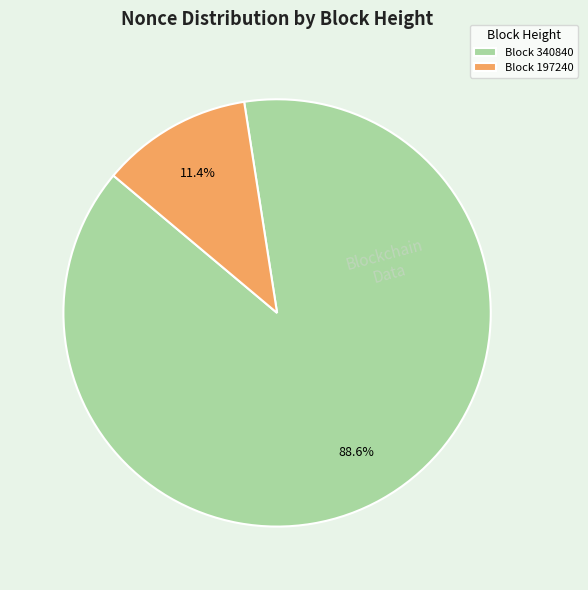

How many slices are in this pie chart?

2